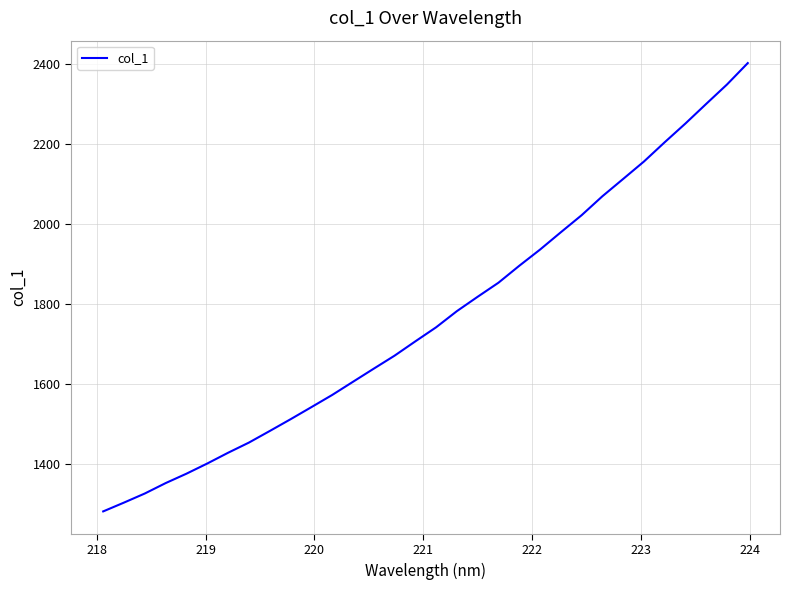

What is the maximum value shown in the chart?

2403.1